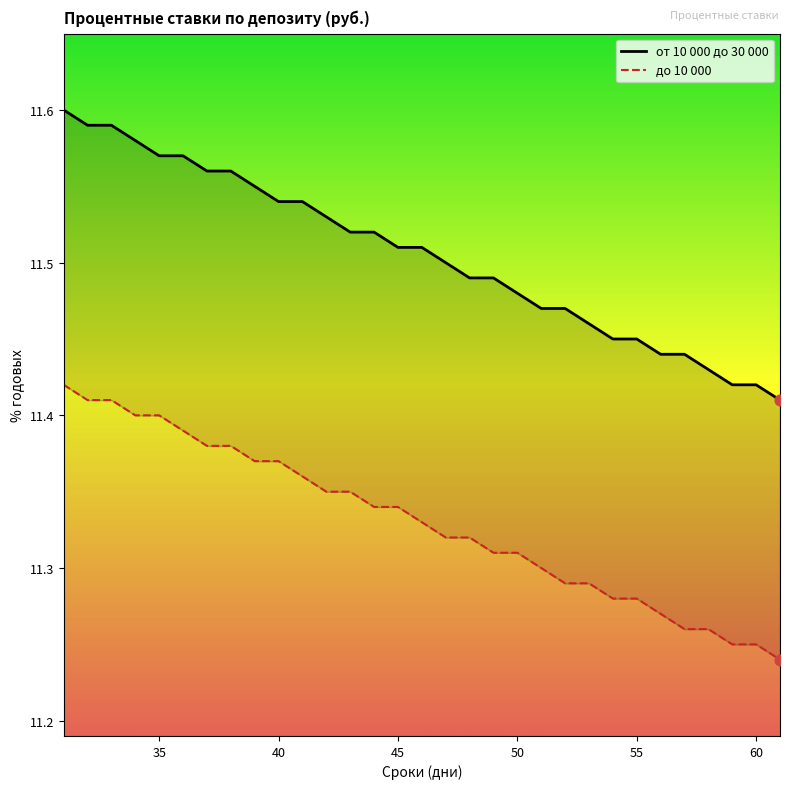

Which series contains the lowest Y value?

до 10 000